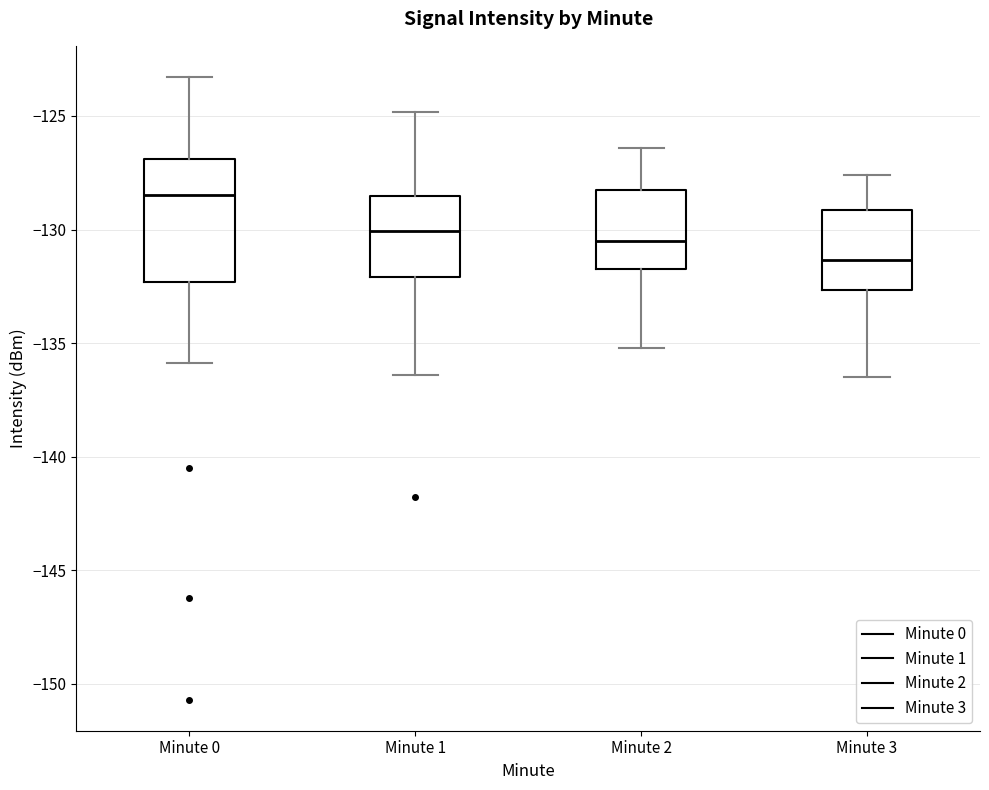

Reading left to right, read every box against the y-axis: the position of its median line, the range the box covers, and the ends of its whiskers. The values are not printed on the chart, so give them approximately, as read against the axis.

Minute 0: median -128.5, box -132.5 to -127.0, whiskers -136.0 to -123.5
Minute 1: median -130.0, box -132.0 to -128.5, whiskers -136.5 to -125.0
Minute 2: median -130.5, box -131.5 to -128.0, whiskers -135.0 to -126.5
Minute 3: median -131.5, box -132.5 to -129.0, whiskers -136.5 to -127.5